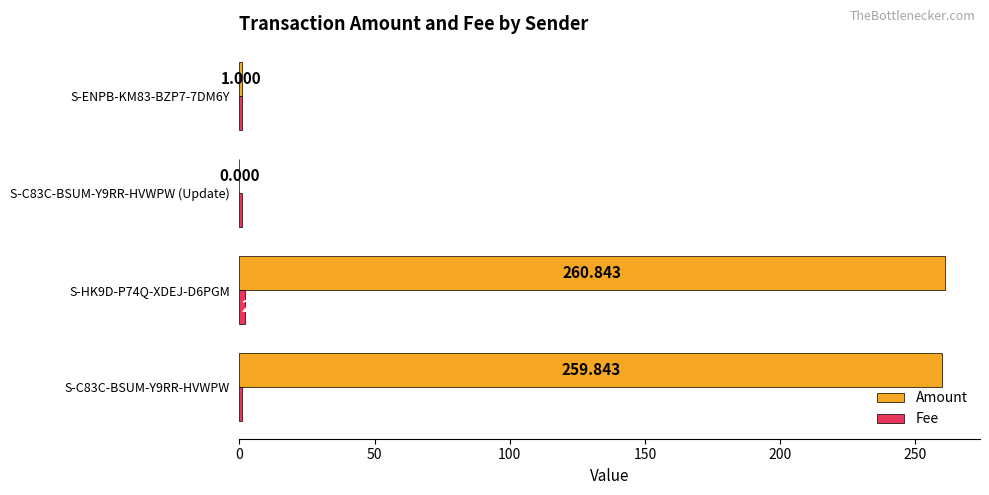

Which series has the largest total across all categories?

Amount